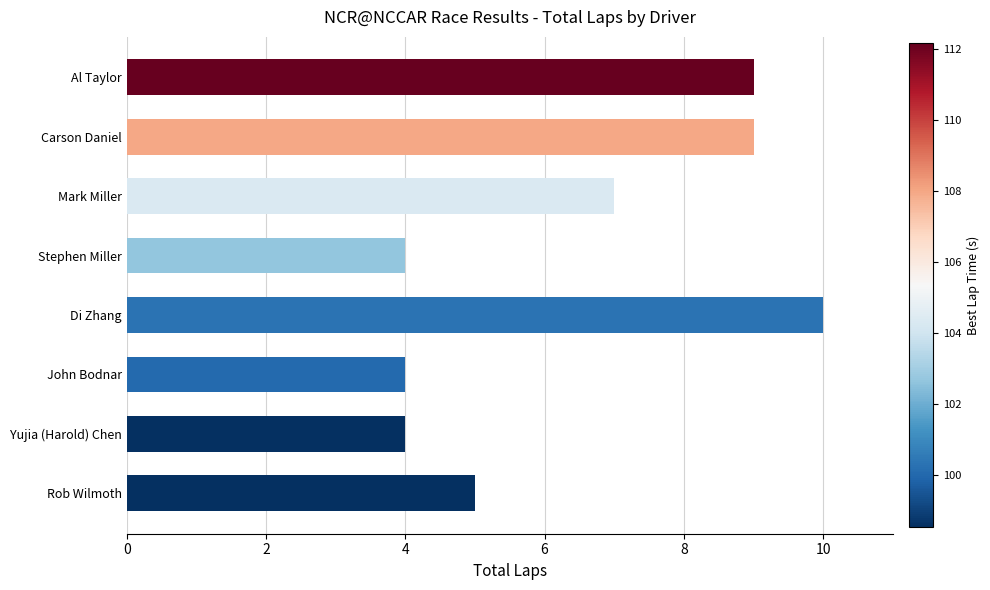

How many distinct data groups are displayed?

1